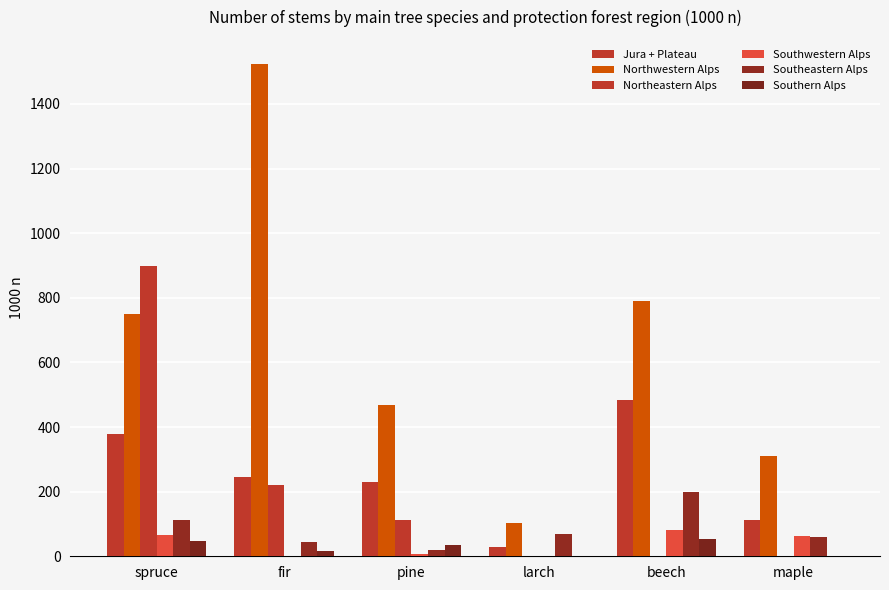

Is it true that Southeastern Alps equals 78 at fir?

False